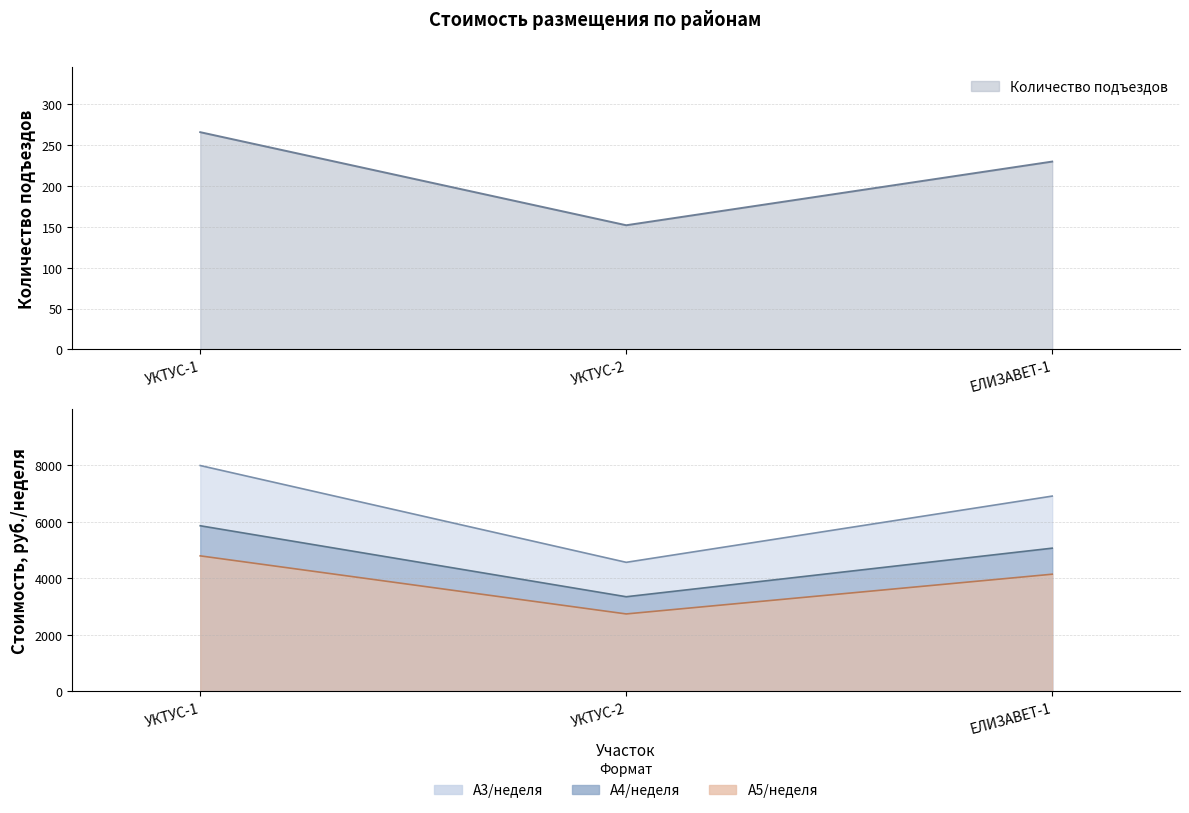

What is the highest value of the Количество подъездов series?

266